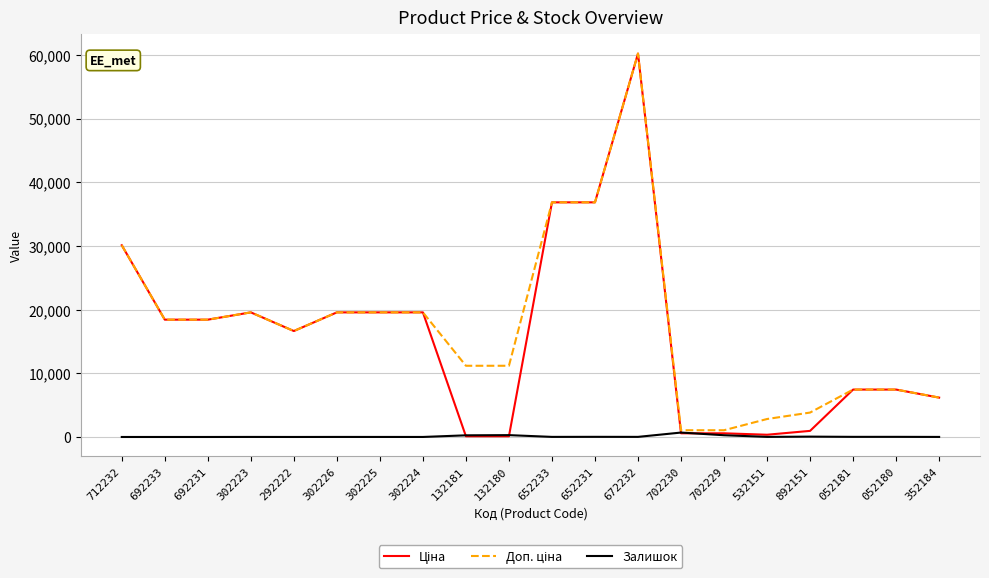

Is it true that Залишок equals 7.0 at 302223?

True